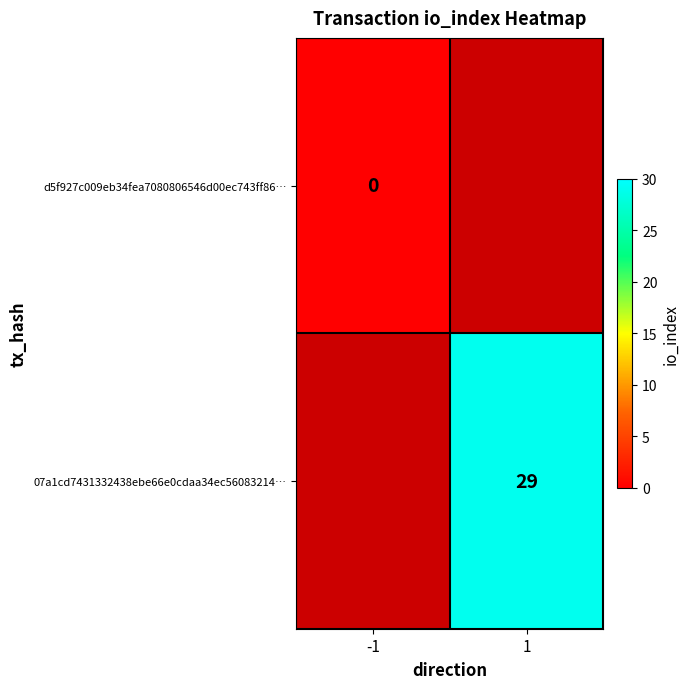

The 07a1cd7431332438ebe66e0cdaa34ec56083214… series shows 29 at 1. True or false?

True